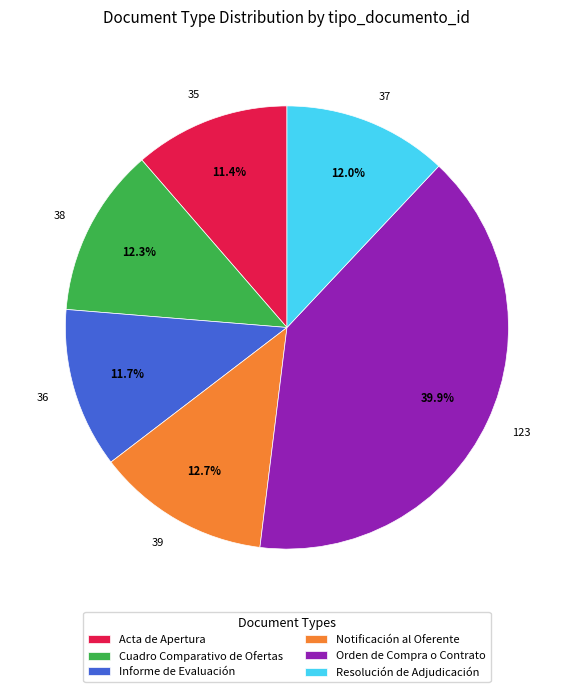

Is the sum of 38 and 35 greater than half?

No